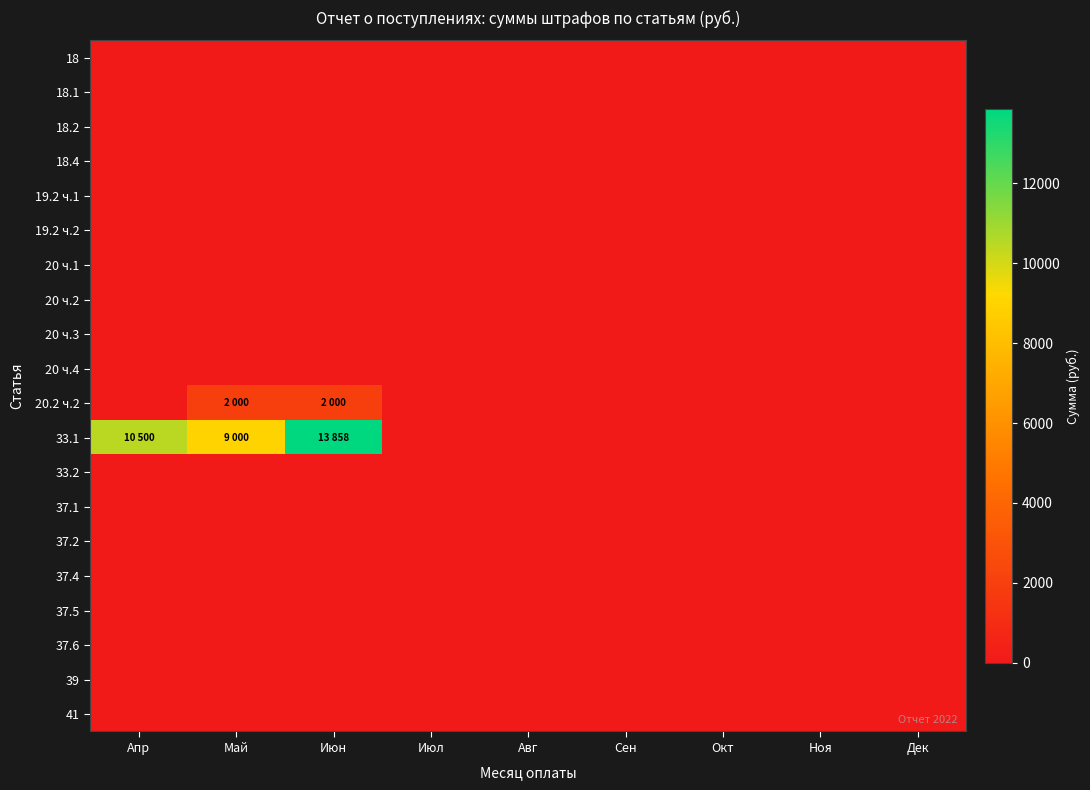

Which series changed the most between Апр and Сен?

33.1